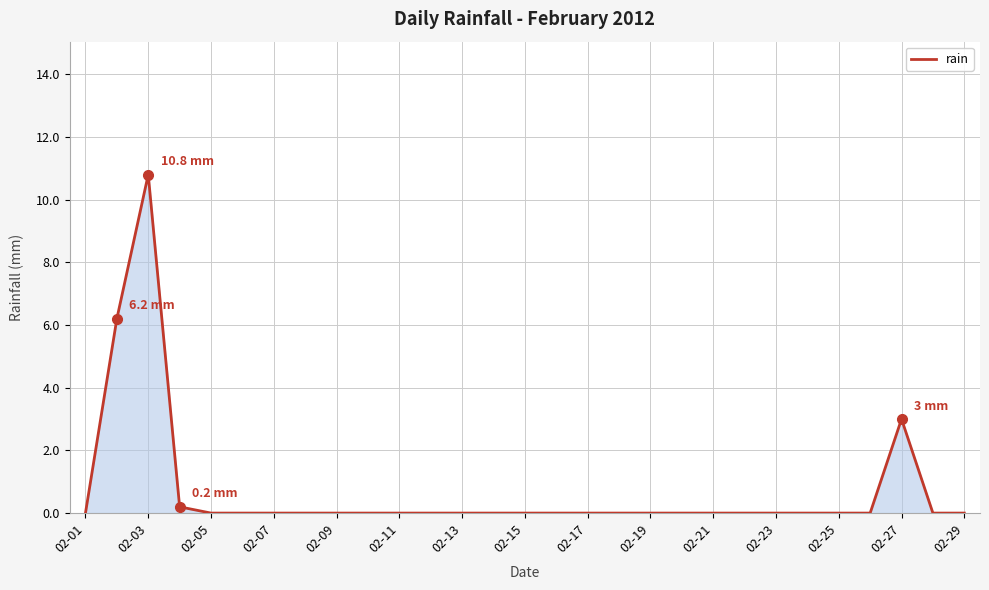

What is the greatest value displayed?

10.8